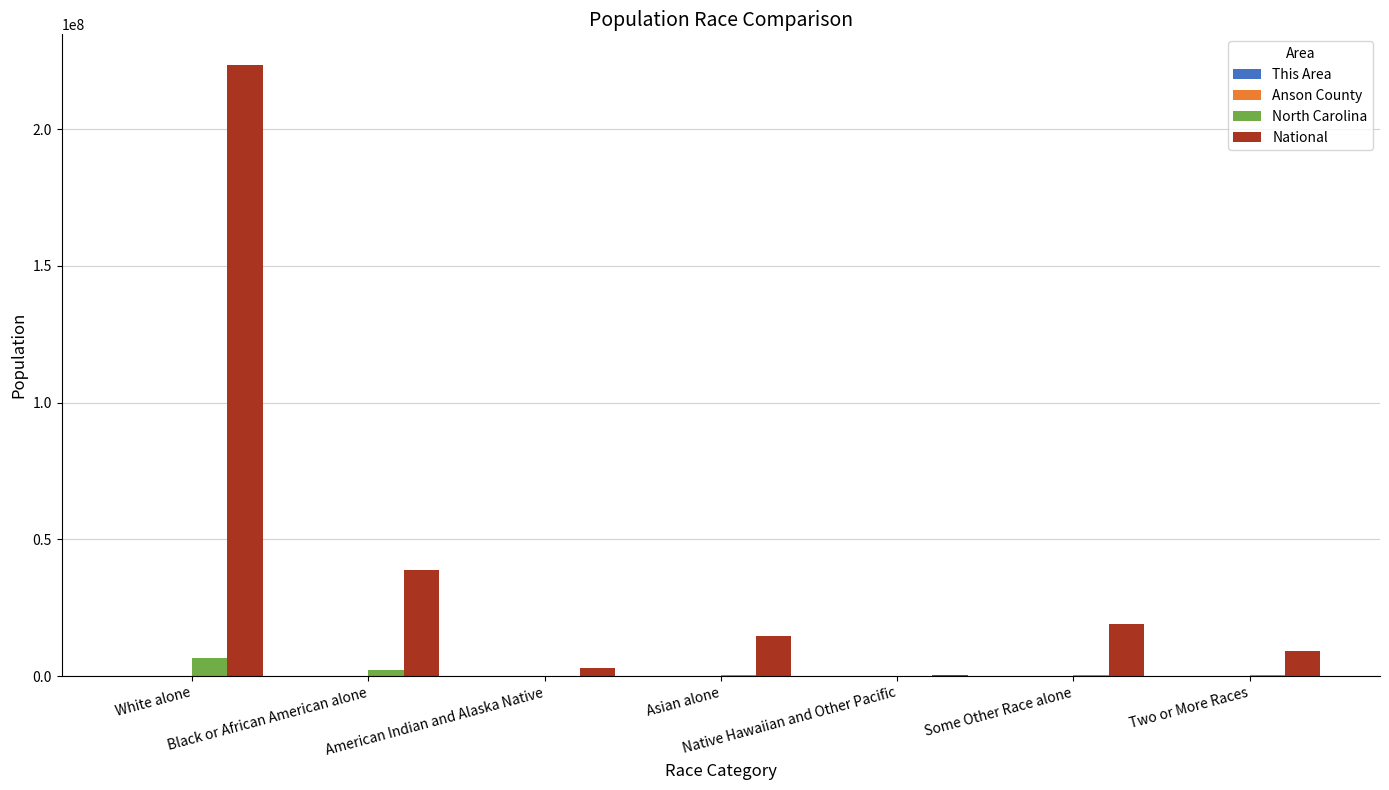

What is the sum of all North Carolina values?

9535483